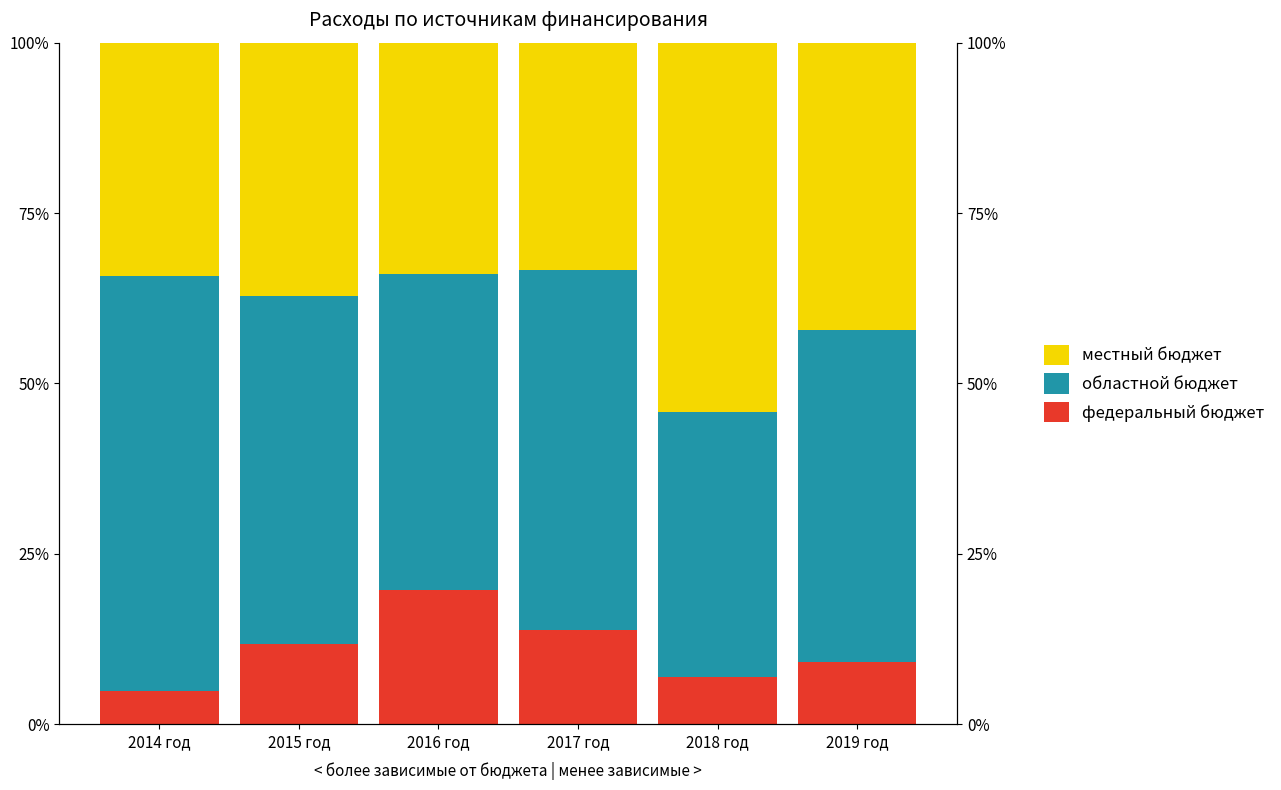

Which series changed the most between 2014 год and 2018 год?

областной бюджет